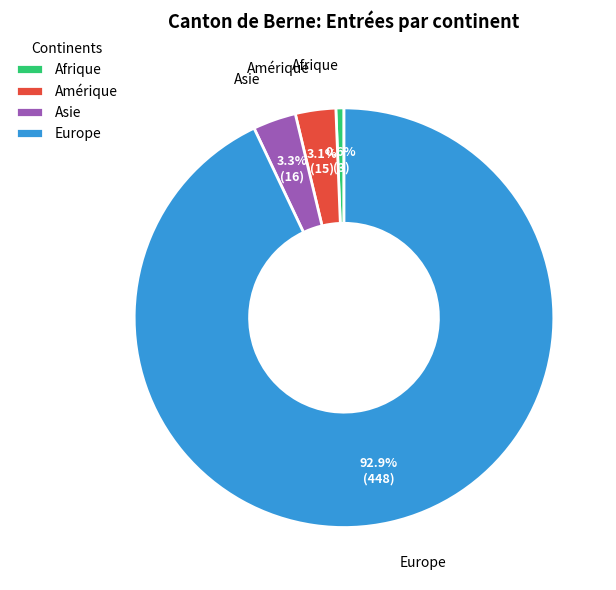

Is Europe the majority of the pie?

Yes